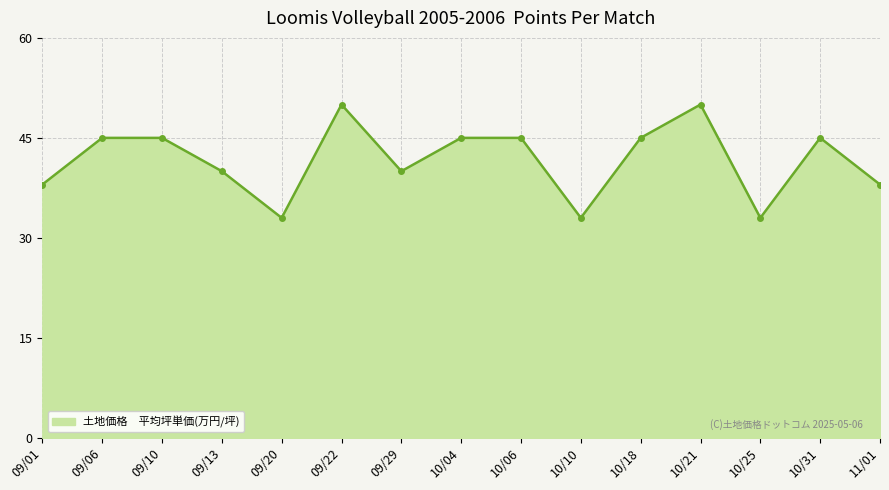

What position from the left is 09/01?

1